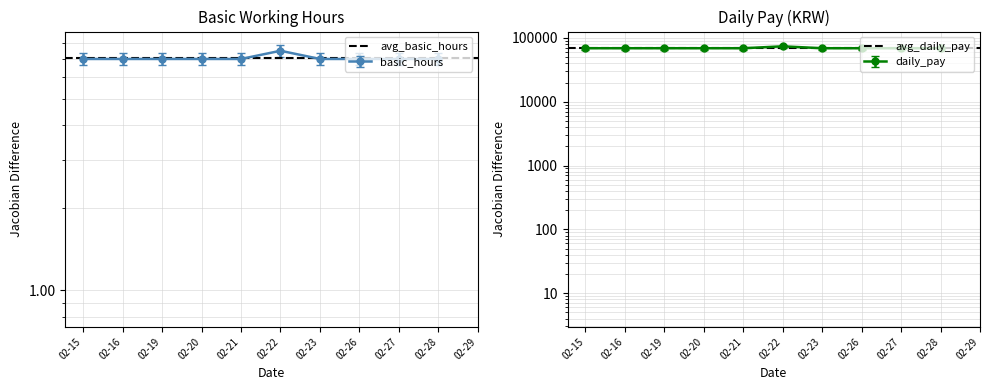

Which series has the largest range (max minus min)?

avg_basic_hours